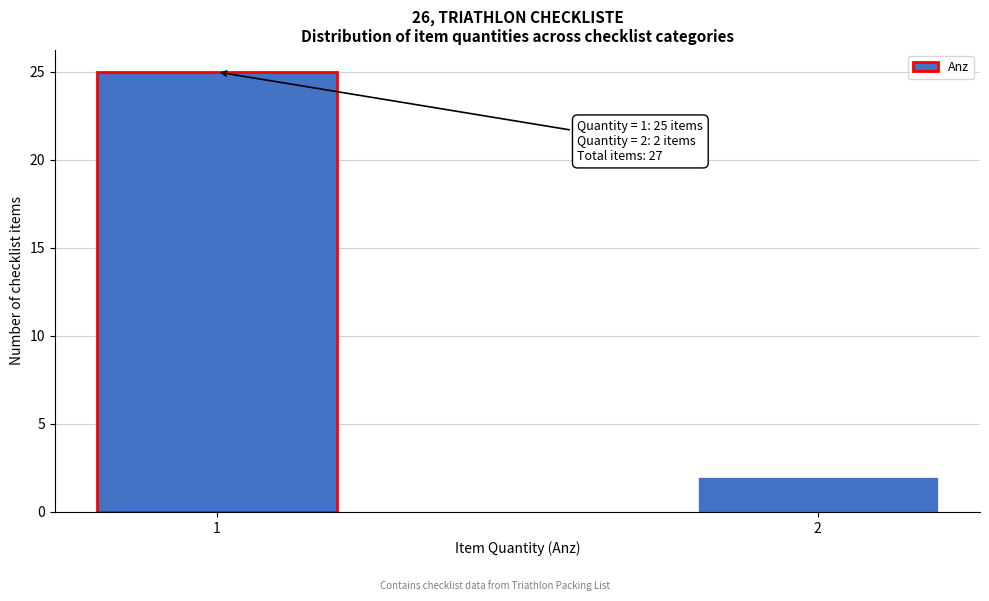

Reading right to left, extract all data points from this chart.

2=2	1=25